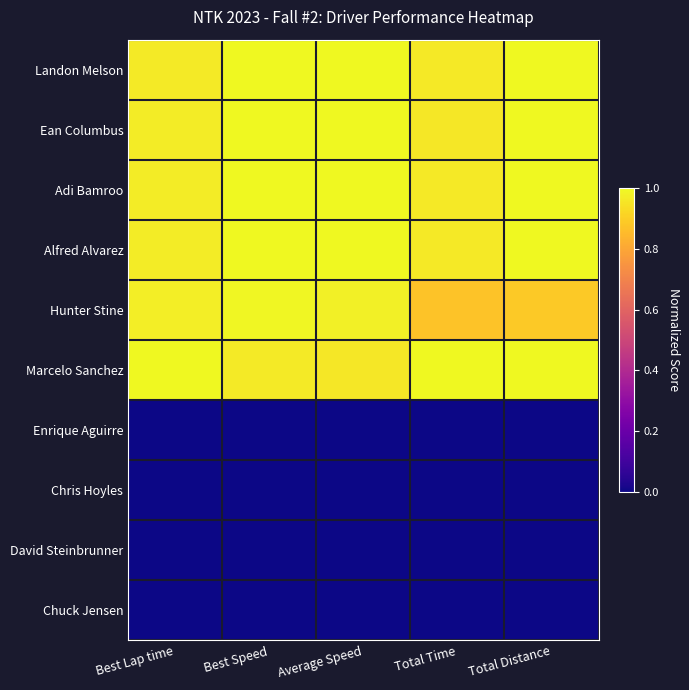

At which category is the sum across all series the highest?

Best Speed